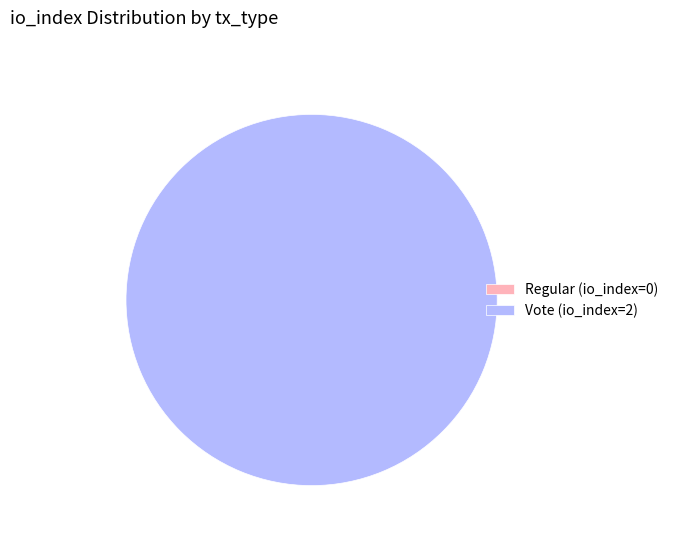

Which category has the smallest portion of the pie?

Regular (io_index=0)